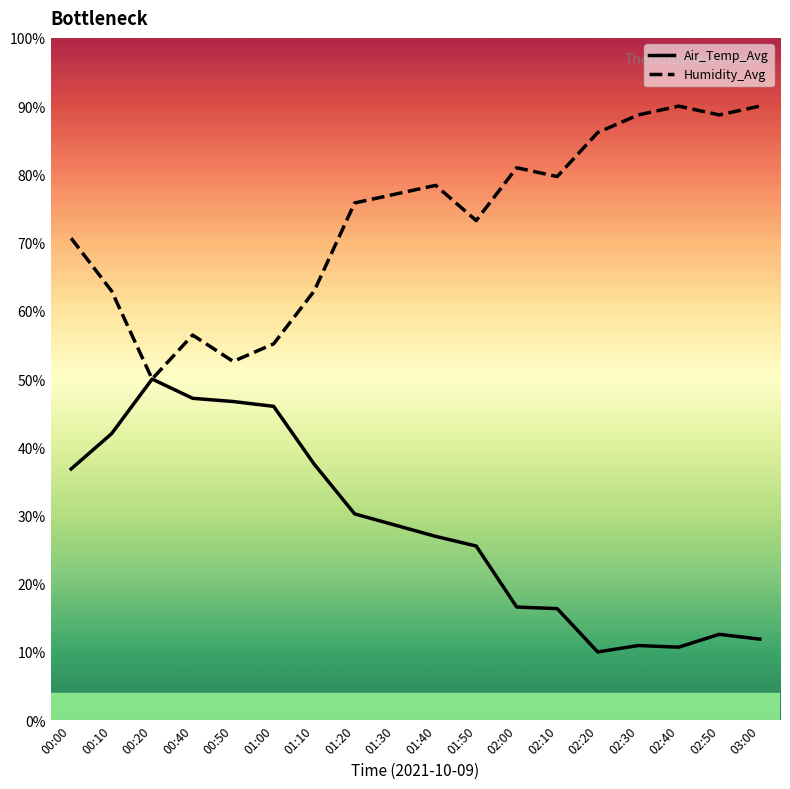

True or false: Air_Temp_Avg and Humidity_Avg intersect in this chart.

False